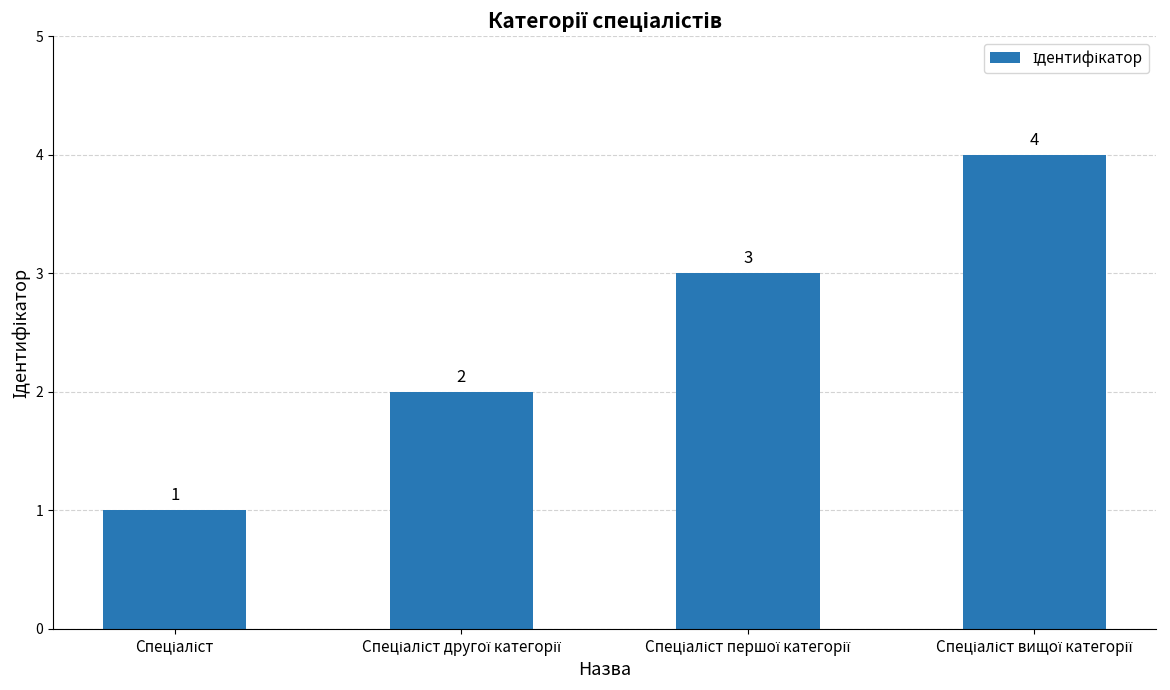

Count the values in the range 2 to 4.

3